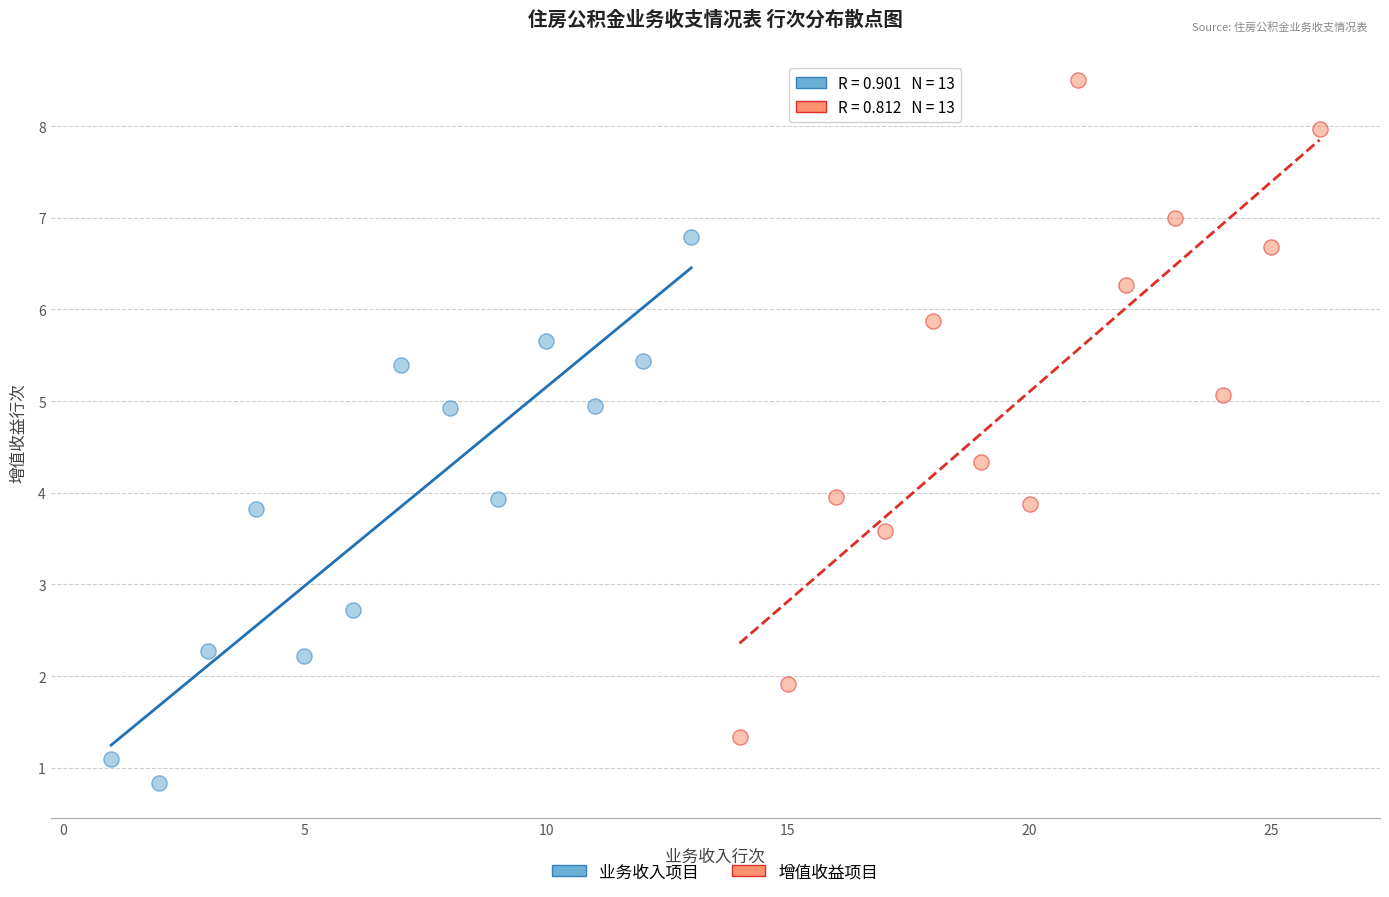

Which series contains the lowest Y value?

业务收入项目